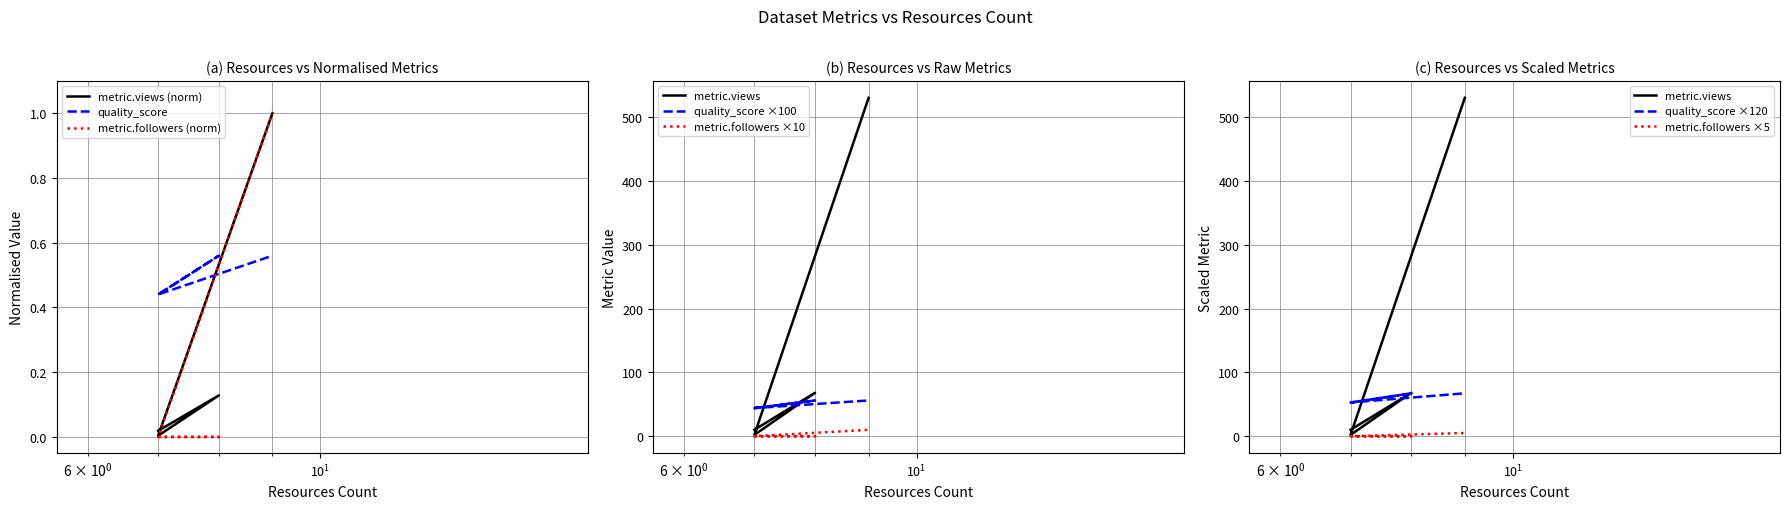

What is the average value of the metric.followers series?

0.2